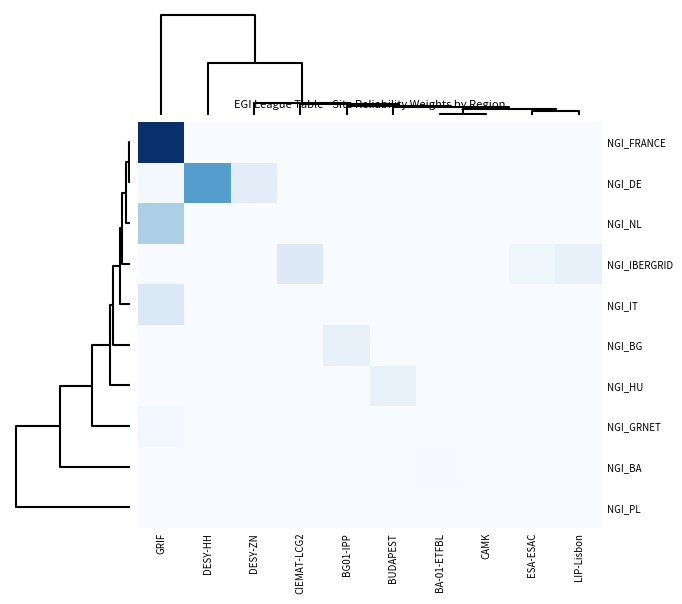

Reading left to right, transcribe all the data shown in this chart.

NGI_FRANCE: GRIF=3.1	DESY-HH=0.0	DESY-ZN=0.0	CIEMAT-LCG2=0.0	BG01-IPP=0.0	BUDAPEST=0.0	BA-01-ETFBL=0.0	CAMK=0.0	ESA-ESAC=0.0	LIP-Lisbon=0.0
NGI_DE: GRIF=0.1	DESY-HH=1.7	DESY-ZN=0.3	CIEMAT-LCG2=0.0	BG01-IPP=0.0	BUDAPEST=0.0	BA-01-ETFBL=0.0	CAMK=0.0	ESA-ESAC=0.0	LIP-Lisbon=0.0
NGI_NL: GRIF=1.0	DESY-HH=0.0	DESY-ZN=0.0	CIEMAT-LCG2=0.0	BG01-IPP=0.0	BUDAPEST=0.0	BA-01-ETFBL=0.0	CAMK=0.0	ESA-ESAC=0.0	LIP-Lisbon=0.0
NGI_IBERGRID: GRIF=0.0	DESY-HH=0.0	DESY-ZN=0.0	CIEMAT-LCG2=0.4	BG01-IPP=0.0	BUDAPEST=0.0	BA-01-ETFBL=0.0	CAMK=0.0	ESA-ESAC=0.1	LIP-Lisbon=0.2
NGI_IT: GRIF=0.4	DESY-HH=0.0	DESY-ZN=0.0	CIEMAT-LCG2=0.0	BG01-IPP=0.0	BUDAPEST=0.0	BA-01-ETFBL=0.0	CAMK=0.0	ESA-ESAC=0.0	LIP-Lisbon=0.0
NGI_BG: GRIF=0.0	DESY-HH=0.0	DESY-ZN=0.0	CIEMAT-LCG2=0.0	BG01-IPP=0.2	BUDAPEST=0.0	BA-01-ETFBL=0.0	CAMK=0.0	ESA-ESAC=0.0	LIP-Lisbon=0.0
NGI_HU: GRIF=0.0	DESY-HH=0.0	DESY-ZN=0.0	CIEMAT-LCG2=0.0	BG01-IPP=0.0	BUDAPEST=0.2	BA-01-ETFBL=0.0	CAMK=0.0	ESA-ESAC=0.0	LIP-Lisbon=0.0
NGI_GRNET: GRIF=0.1	DESY-HH=0.0	DESY-ZN=0.0	CIEMAT-LCG2=0.0	BG01-IPP=0.0	BUDAPEST=0.0	BA-01-ETFBL=0.0	CAMK=0.0	ESA-ESAC=0.0	LIP-Lisbon=0.0
NGI_BA: GRIF=0.0	DESY-HH=0.0	DESY-ZN=0.0	CIEMAT-LCG2=0.0	BG01-IPP=0.0	BUDAPEST=0.0	BA-01-ETFBL=0.0	CAMK=0.0	ESA-ESAC=0.0	LIP-Lisbon=0.0
NGI_PL: GRIF=0.0	DESY-HH=0.0	DESY-ZN=0.0	CIEMAT-LCG2=0.0	BG01-IPP=0.0	BUDAPEST=0.0	BA-01-ETFBL=0.0	CAMK=0.0	ESA-ESAC=0.0	LIP-Lisbon=0.0